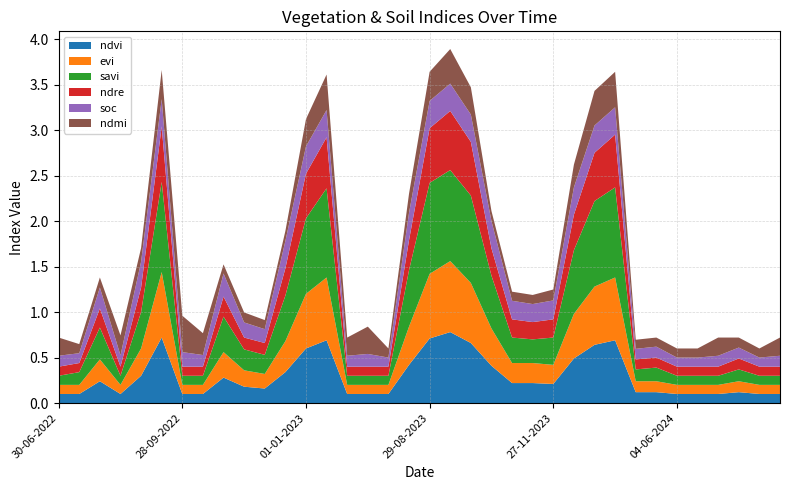

Reading left to right, extract all data points from this chart.

ndvi: 30-06-2022=0.1	15-07-2022=0.1	30-07-2022=0.2	14-08-2022=0.1	29-08-2022=0.3	13-09-2022=0.7	28-09-2022=0.1	13-10-2022=0.1	28-10-2022=0.3	12-11-2022=0.2	27-11-2022=0.2	12-12-2022=0.3	01-01-2023=0.6	11-01-2023=0.7	30-06-2023=0.1	15-07-2023=0.1	30-07-2023=0.1	14-08-2023=0.4	29-08-2023=0.7	13-09-2023=0.8	28-09-2023=0.7	13-10-2023=0.4	28-10-2023=0.2	12-11-2023=0.2	27-11-2023=0.2	12-12-2023=0.5	01-01-2024=0.6	11-01-2024=0.7	25-05-2024=0.1	30-05-2024=0.1	04-06-2024=0.1	09-06-2024=0.1	14-06-2024=0.1	19-06-2024=0.1	24-06-2024=0.1	09-07-2024=0.1
evi: 30-06-2022=0.1	15-07-2022=0.1	30-07-2022=0.2	14-08-2022=0.1	29-08-2022=0.3	13-09-2022=0.7	28-09-2022=0.1	13-10-2022=0.1	28-10-2022=0.3	12-11-2022=0.2	27-11-2022=0.2	12-12-2022=0.3	01-01-2023=0.6	11-01-2023=0.7	30-06-2023=0.1	15-07-2023=0.1	30-07-2023=0.1	14-08-2023=0.4	29-08-2023=0.7	13-09-2023=0.8	28-09-2023=0.7	13-10-2023=0.4	28-10-2023=0.2	12-11-2023=0.2	27-11-2023=0.2	12-12-2023=0.5	01-01-2024=0.6	11-01-2024=0.7	25-05-2024=0.1	30-05-2024=0.1	04-06-2024=0.1	09-06-2024=0.1	14-06-2024=0.1	19-06-2024=0.1	24-06-2024=0.1	09-07-2024=0.1
savi: 30-06-2022=0.1	15-07-2022=0.1	30-07-2022=0.3	14-08-2022=0.1	29-08-2022=0.4	13-09-2022=1.0	28-09-2022=0.1	13-10-2022=0.1	28-10-2022=0.4	12-11-2022=0.2	27-11-2022=0.2	12-12-2022=0.5	01-01-2023=0.8	11-01-2023=1.0	30-06-2023=0.1	15-07-2023=0.1	30-07-2023=0.1	14-08-2023=0.6	29-08-2023=1.0	13-09-2023=1.0	28-09-2023=1.0	13-10-2023=0.6	28-10-2023=0.3	12-11-2023=0.3	27-11-2023=0.3	12-12-2023=0.7	01-01-2024=0.9	11-01-2024=1.0	25-05-2024=0.1	30-05-2024=0.1	04-06-2024=0.1	09-06-2024=0.1	14-06-2024=0.1	19-06-2024=0.1	24-06-2024=0.1	09-07-2024=0.1
ndre: 30-06-2022=0.1	15-07-2022=0.1	30-07-2022=0.2	14-08-2022=0.1	29-08-2022=0.3	13-09-2022=0.6	28-09-2022=0.1	13-10-2022=0.1	28-10-2022=0.2	12-11-2022=0.1	27-11-2022=0.1	12-12-2022=0.3	01-01-2023=0.5	11-01-2023=0.6	30-06-2023=0.1	15-07-2023=0.1	30-07-2023=0.1	14-08-2023=0.3	29-08-2023=0.6	13-09-2023=0.7	28-09-2023=0.6	13-10-2023=0.3	28-10-2023=0.2	12-11-2023=0.2	27-11-2023=0.2	12-12-2023=0.4	01-01-2024=0.5	11-01-2024=0.6	25-05-2024=0.1	30-05-2024=0.1	04-06-2024=0.1	09-06-2024=0.1	14-06-2024=0.1	19-06-2024=0.1	24-06-2024=0.1	09-07-2024=0.1
soc: 30-06-2022=0.1	15-07-2022=0.1	30-07-2022=0.2	14-08-2022=0.1	29-08-2022=0.3	13-09-2022=0.3	28-09-2022=0.2	13-10-2022=0.1	28-10-2022=0.3	12-11-2022=0.2	27-11-2022=0.2	12-12-2022=0.3	01-01-2023=0.3	11-01-2023=0.3	30-06-2023=0.1	15-07-2023=0.1	30-07-2023=0.1	14-08-2023=0.3	29-08-2023=0.3	13-09-2023=0.3	28-09-2023=0.3	13-10-2023=0.3	28-10-2023=0.2	12-11-2023=0.2	27-11-2023=0.2	12-12-2023=0.3	01-01-2024=0.3	11-01-2024=0.3	25-05-2024=0.1	30-05-2024=0.1	04-06-2024=0.1	09-06-2024=0.1	14-06-2024=0.1	19-06-2024=0.1	24-06-2024=0.1	09-07-2024=0.1
ndmi: 30-06-2022=0.2	15-07-2022=0.1	30-07-2022=0.1	14-08-2022=0.2	29-08-2022=0.1	13-09-2022=0.3	28-09-2022=0.4	13-10-2022=0.2	28-10-2022=0.1	12-11-2022=0.1	27-11-2022=0.1	12-12-2022=0.1	01-01-2023=0.3	11-01-2023=0.4	30-06-2023=0.2	15-07-2023=0.3	30-07-2023=0.1	14-08-2023=0.2	29-08-2023=0.3	13-09-2023=0.4	28-09-2023=0.3	13-10-2023=0.1	28-10-2023=0.1	12-11-2023=0.1	27-11-2023=0.1	12-12-2023=0.2	01-01-2024=0.4	11-01-2024=0.4	25-05-2024=0.1	30-05-2024=0.1	04-06-2024=0.1	09-06-2024=0.1	14-06-2024=0.2	19-06-2024=0.1	24-06-2024=0.1	09-07-2024=0.2